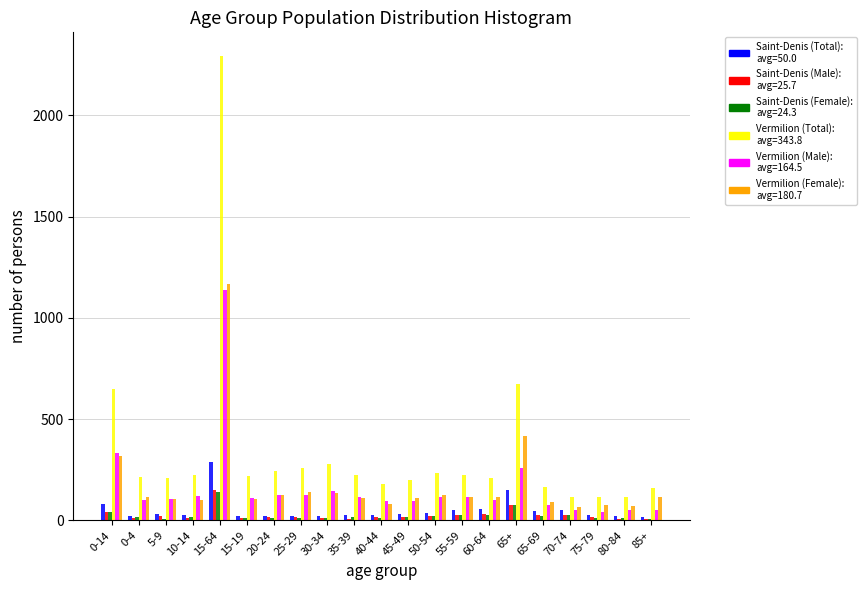

At which category is the sum across all series the highest?

15-64